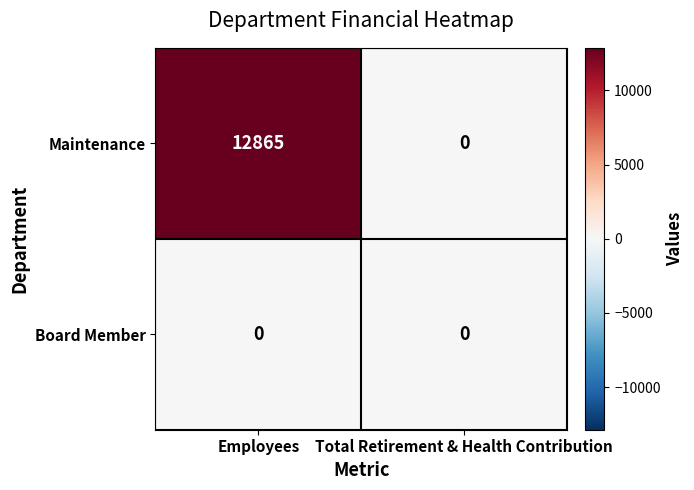

The Maintenance series shows -8075 at Total Retirement & Health Contribution. True or false?

False